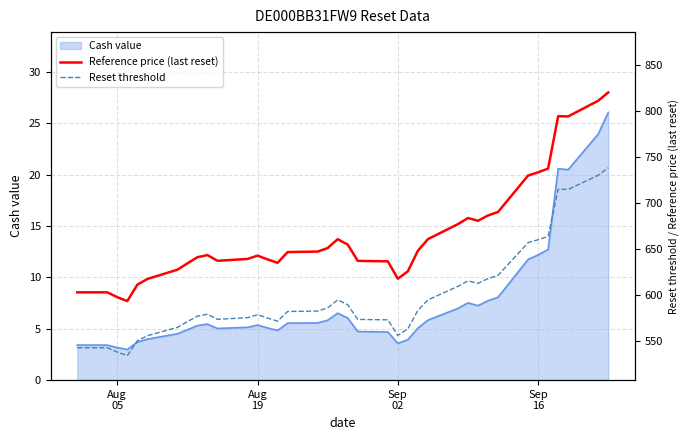

What is the minimum value for Cash value?

3.0